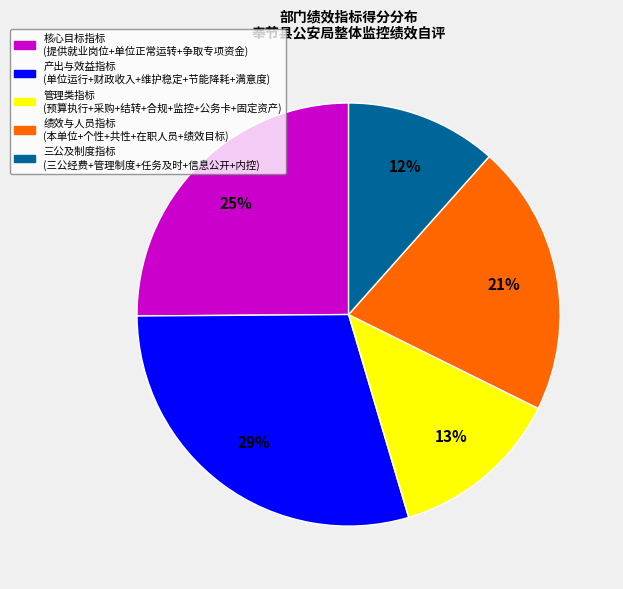

Does any single category account for the majority?

No